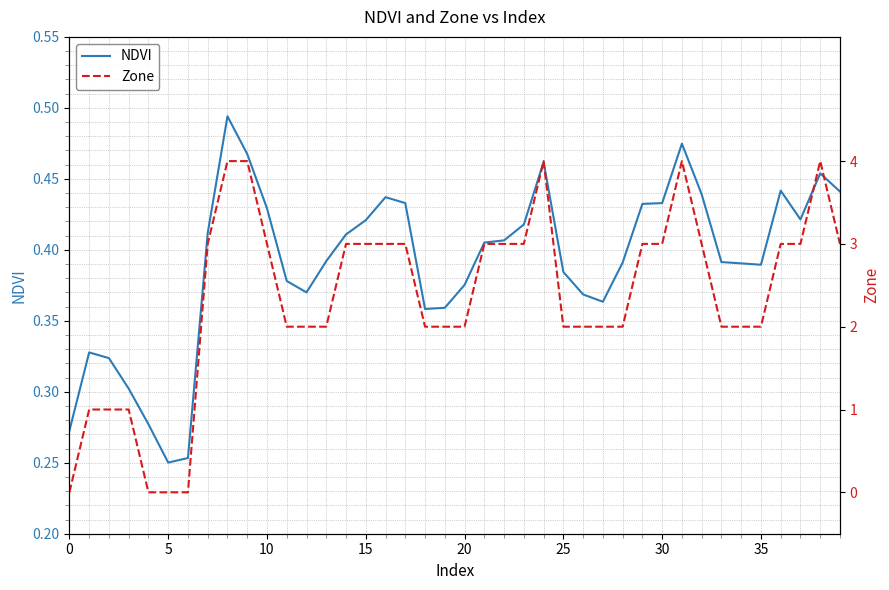

What is the average value of the Zone series?

2.4